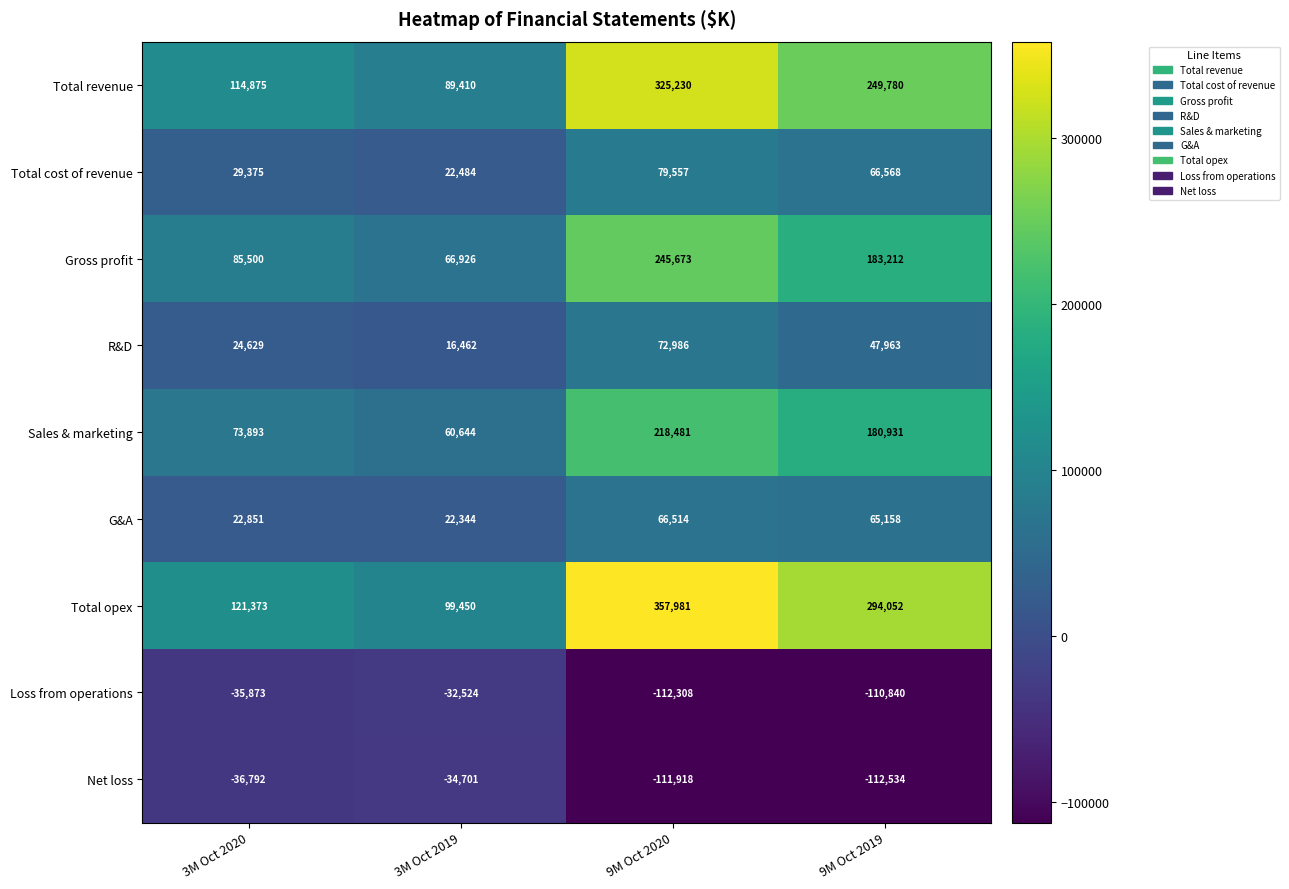

The Gross profit series shows 418500 at 9M Oct 2020. True or false?

False